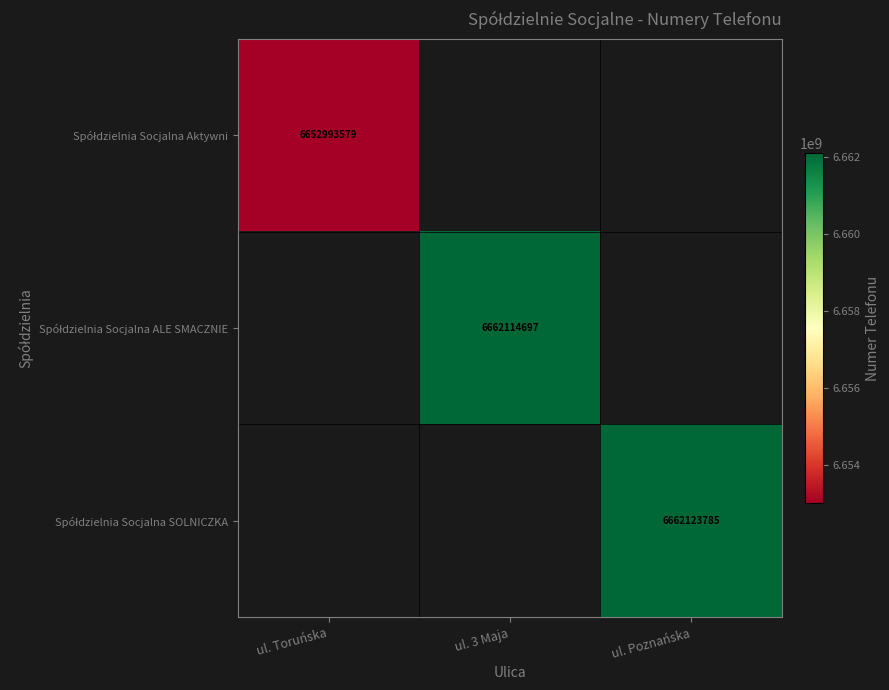

What is the smallest value displayed?

6652993579.0